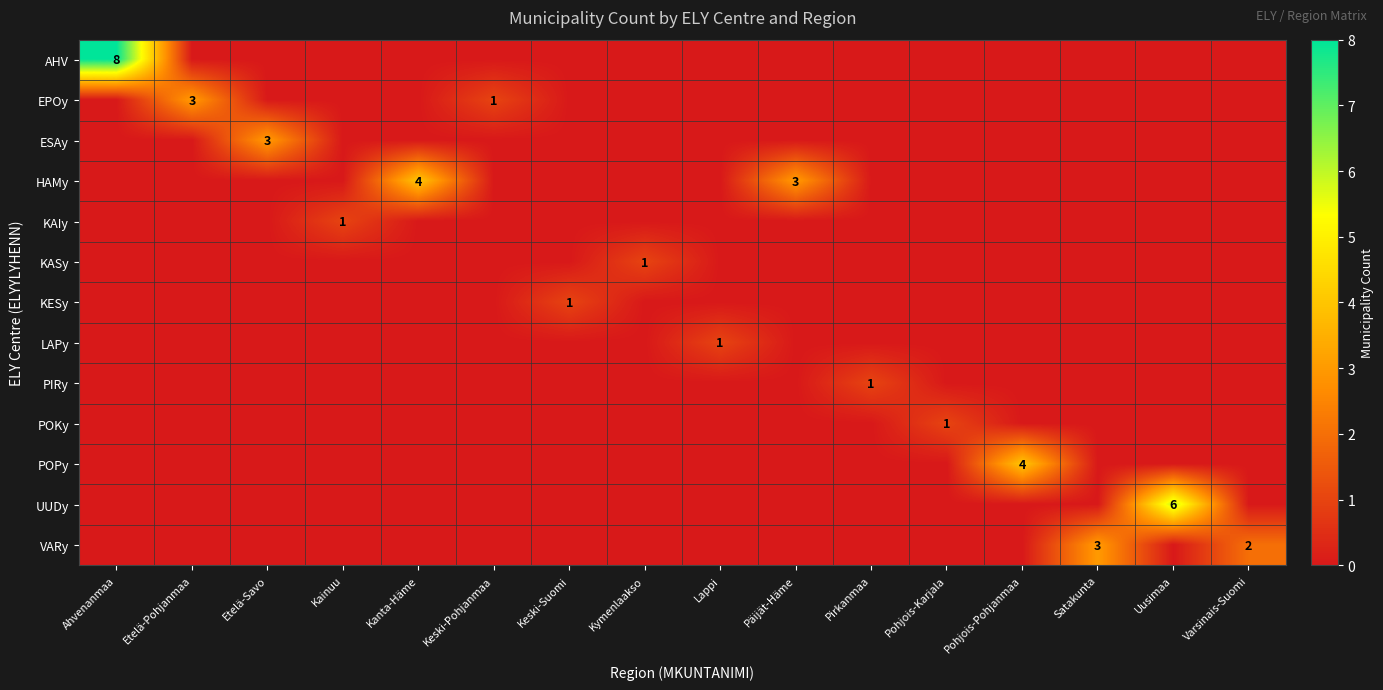

Which has a higher value, Varsinais-Suomi or Keski-Pohjanmaa?

Varsinais-Suomi